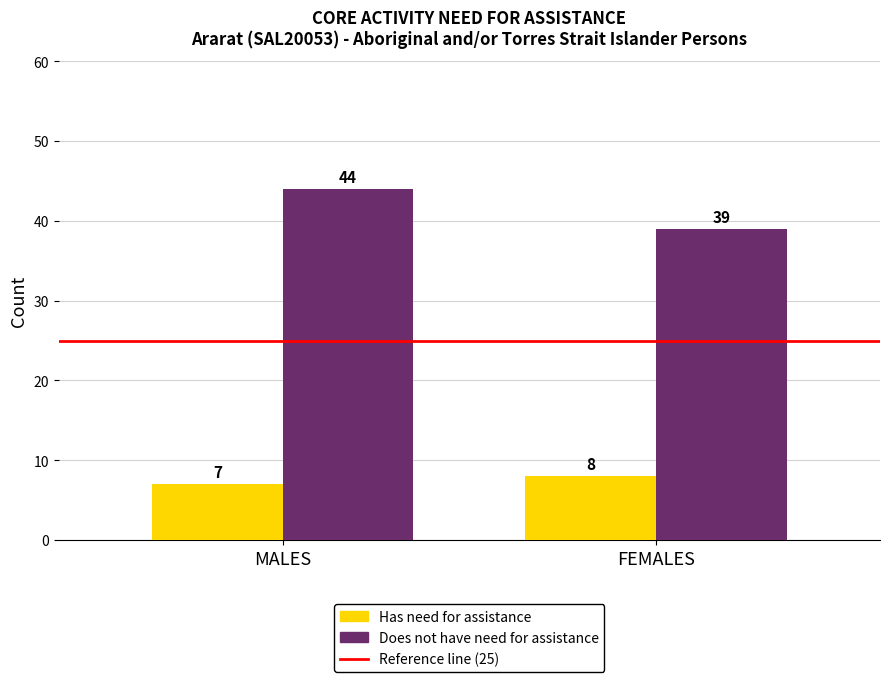

At how many categories does at least one series exceed 15?

2